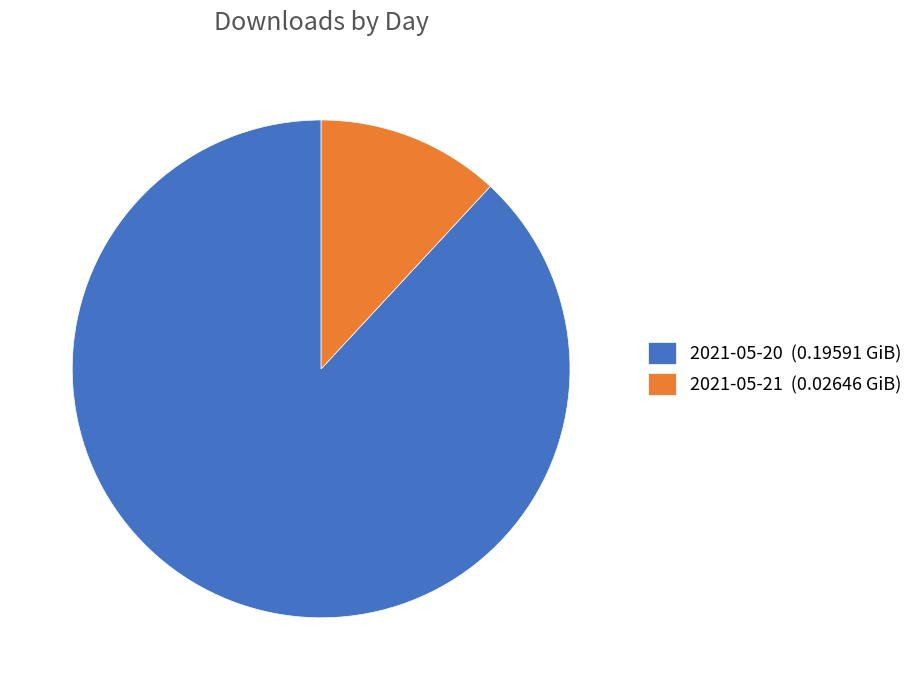

Does any single category account for the majority?

Yes